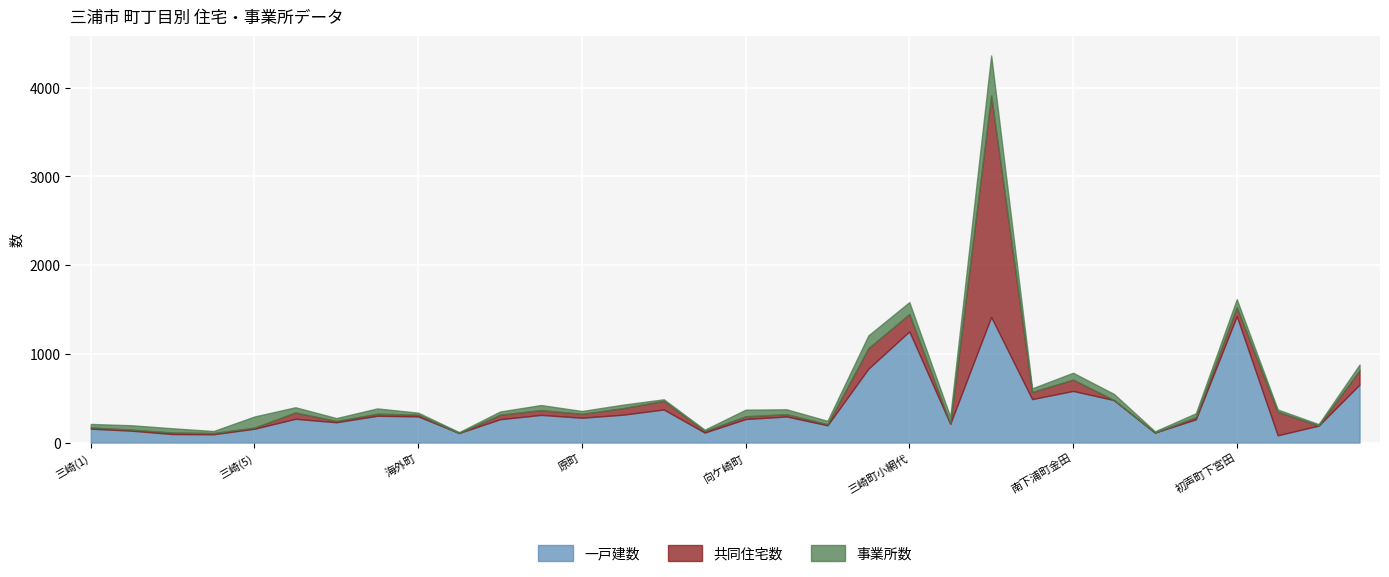

How many times do 事業所数 and 共同住宅数 cross each other?

13